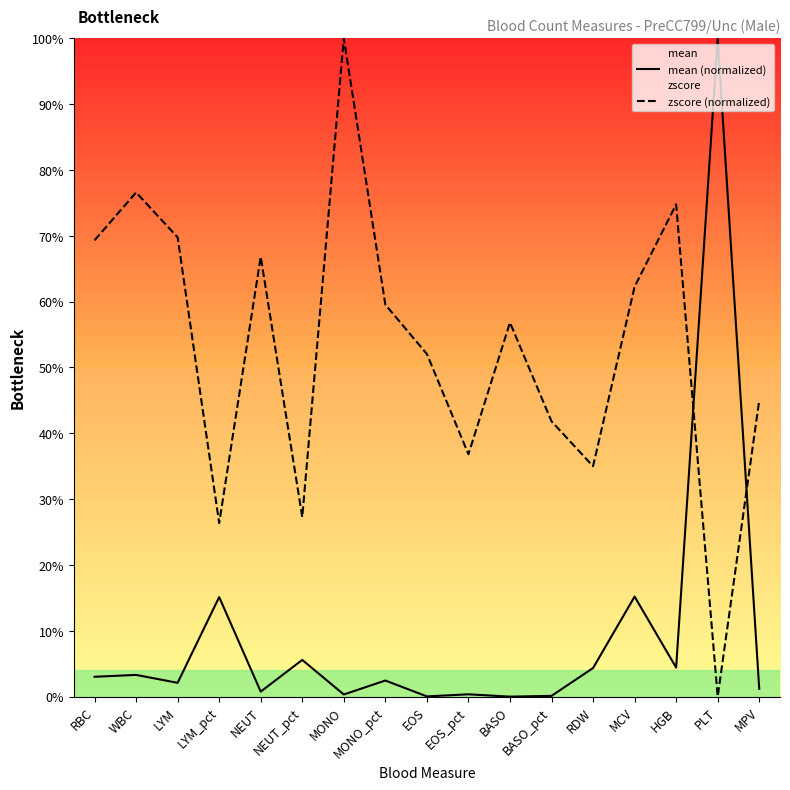

What is the label of the 12th point from the left?

BASO_pct